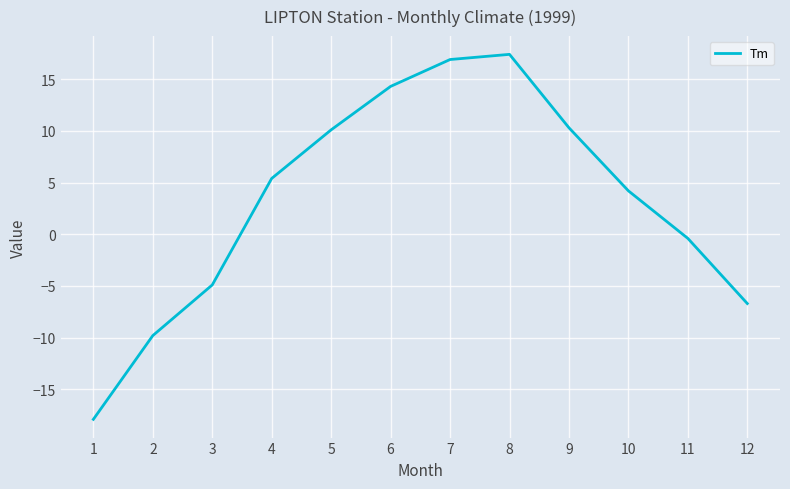

What is the difference between the maximum and minimum values?

35.3